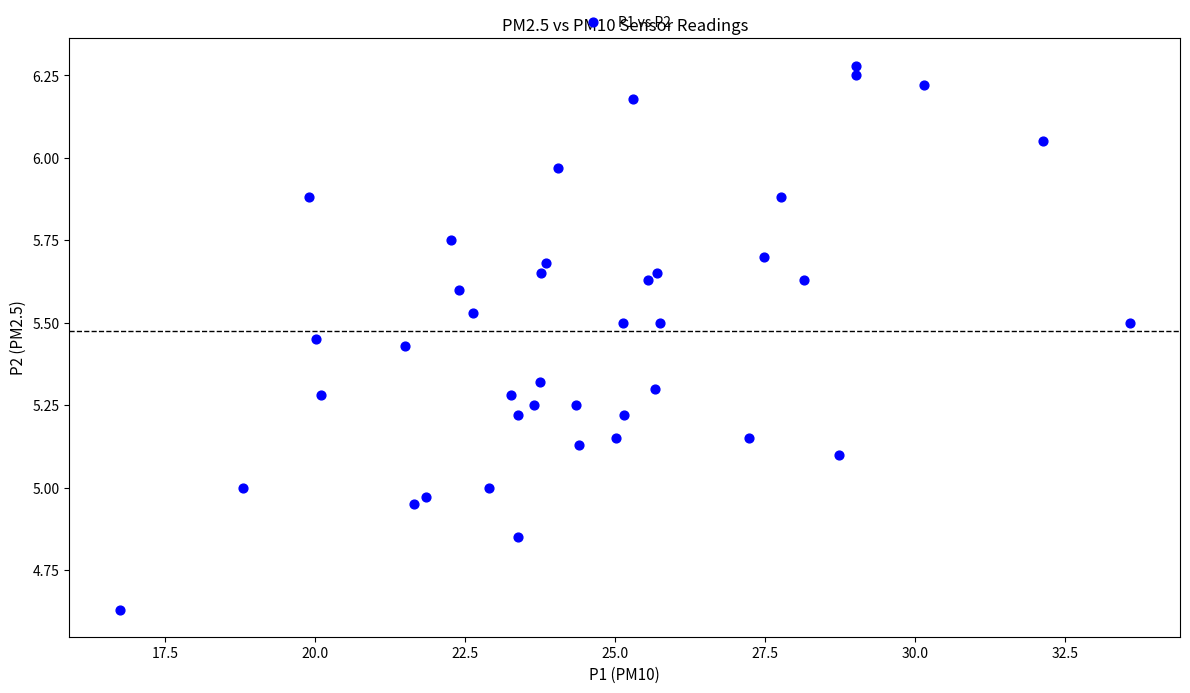

What is the range of X values (max minus min)?

16.8